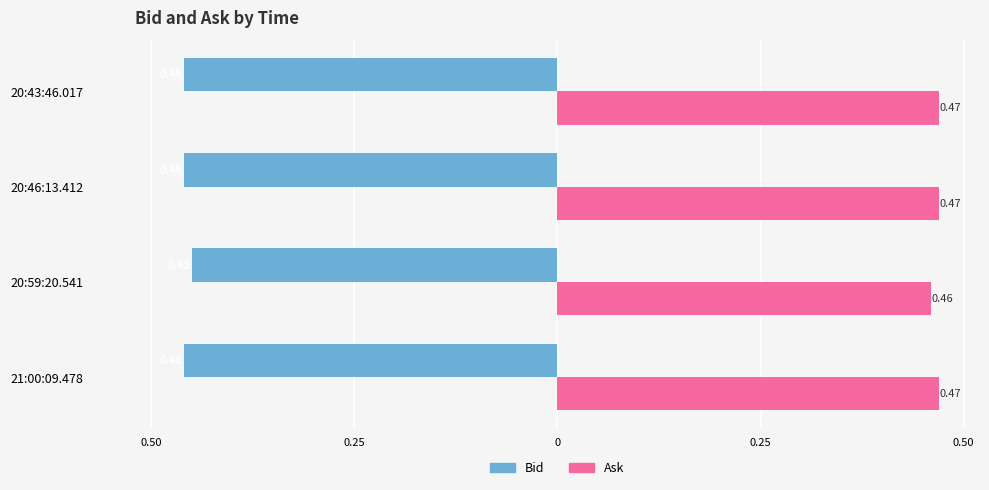

What is the average value of the Bid series?

-0.5